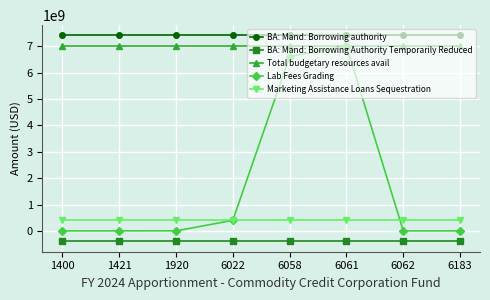

What is the highest value of the BA: Mand: Borrowing Authority Temporarily Reduced series?

-399808563